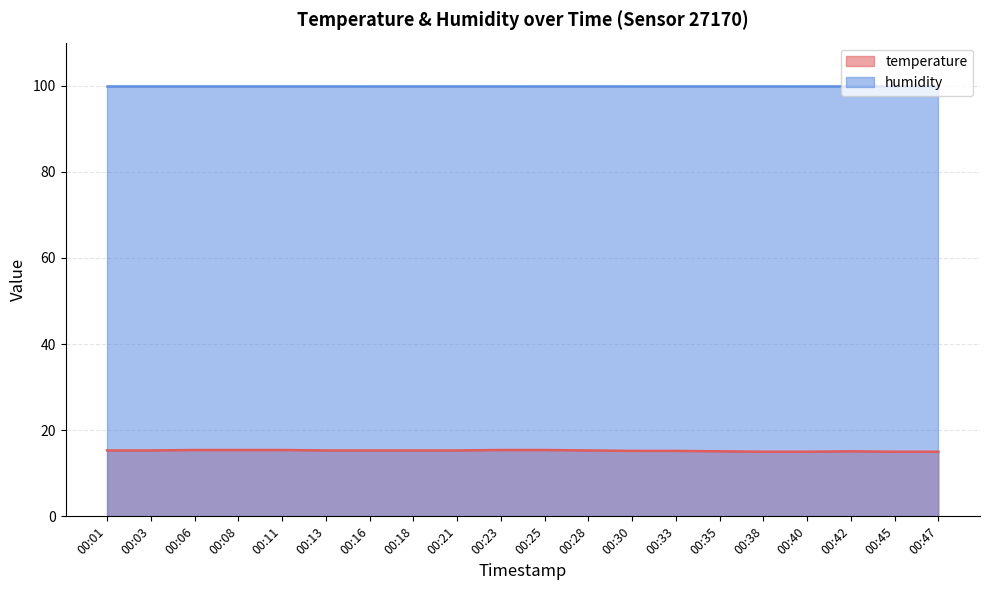

Does the chart display data point markers on the line(s)?

No